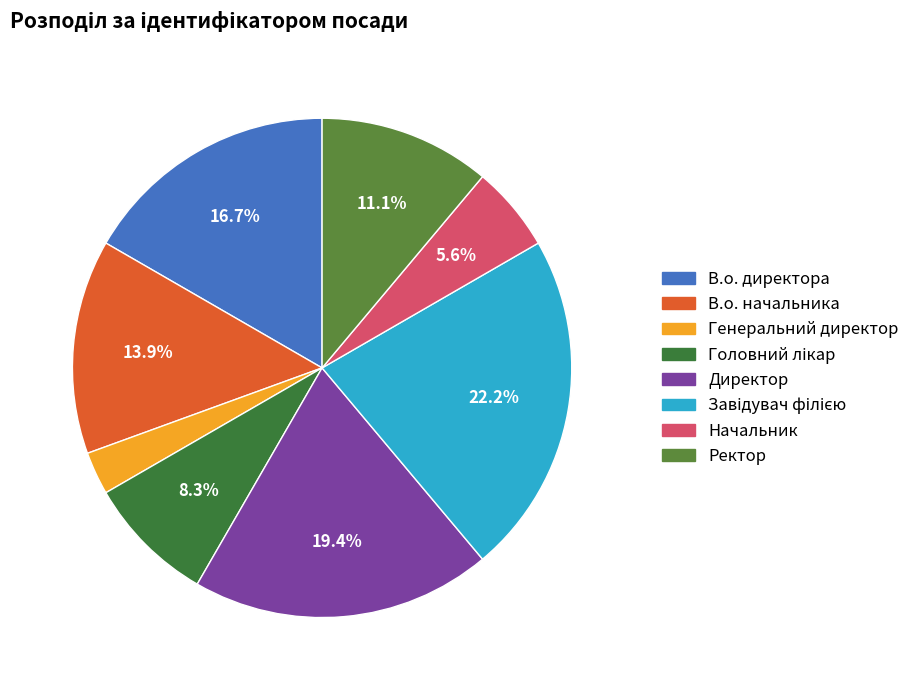

True or false: В.о. начальника accounts for 14% of the total.

True